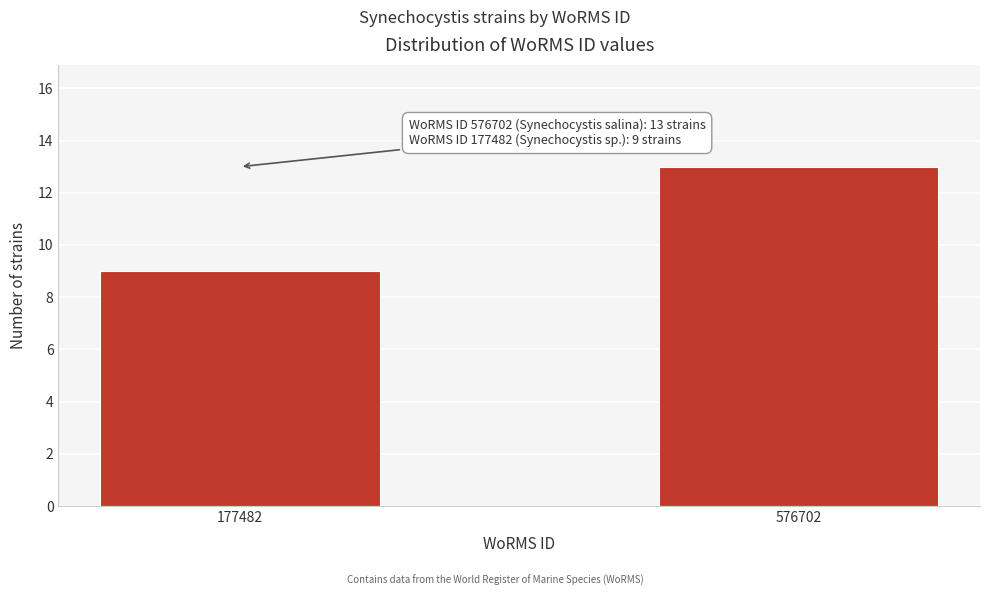

Reading left to right, transcribe all the data shown in this chart.

177482=9	576702=13